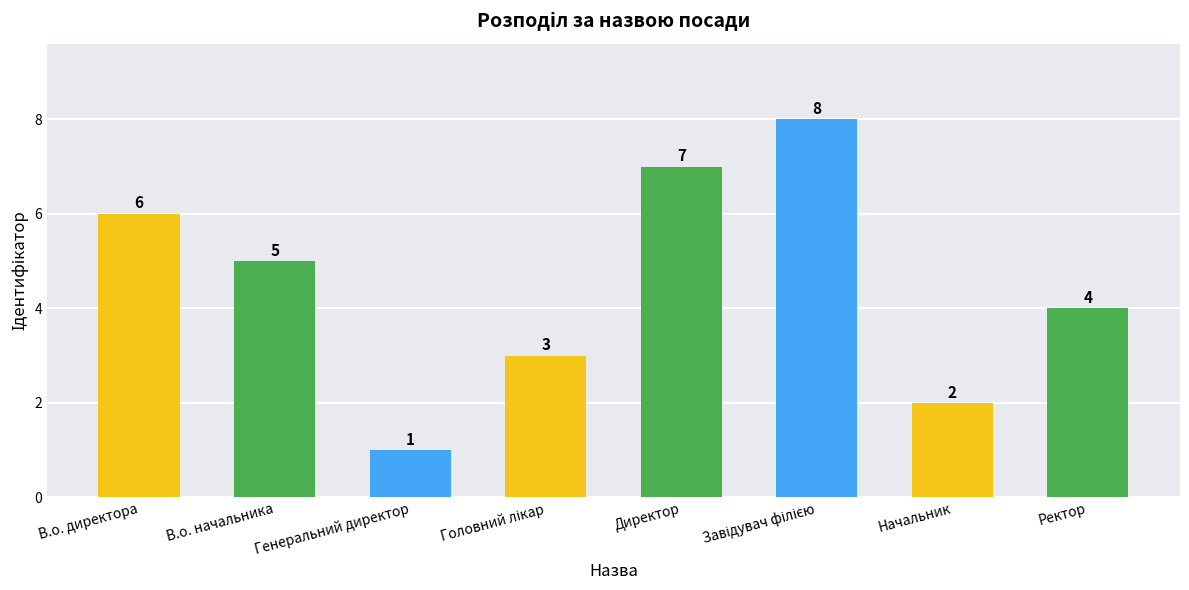

Read the value at В.о. начальника.

5